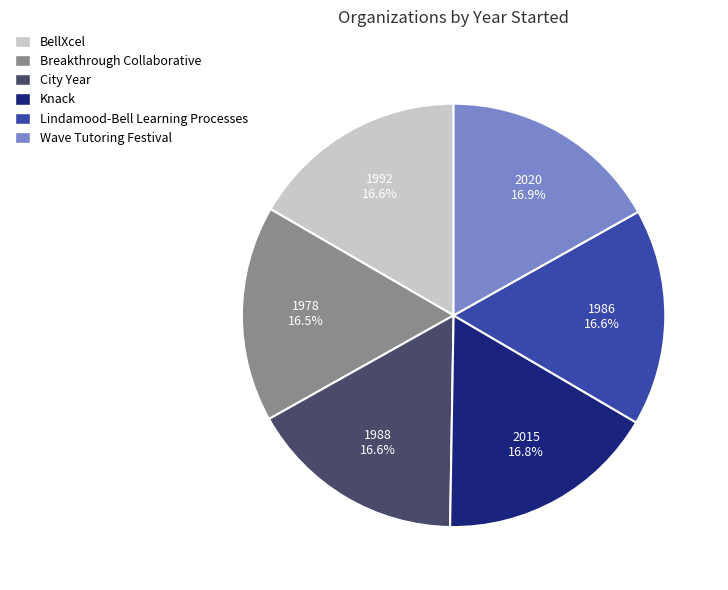

Count the number of slices in the pie.

6